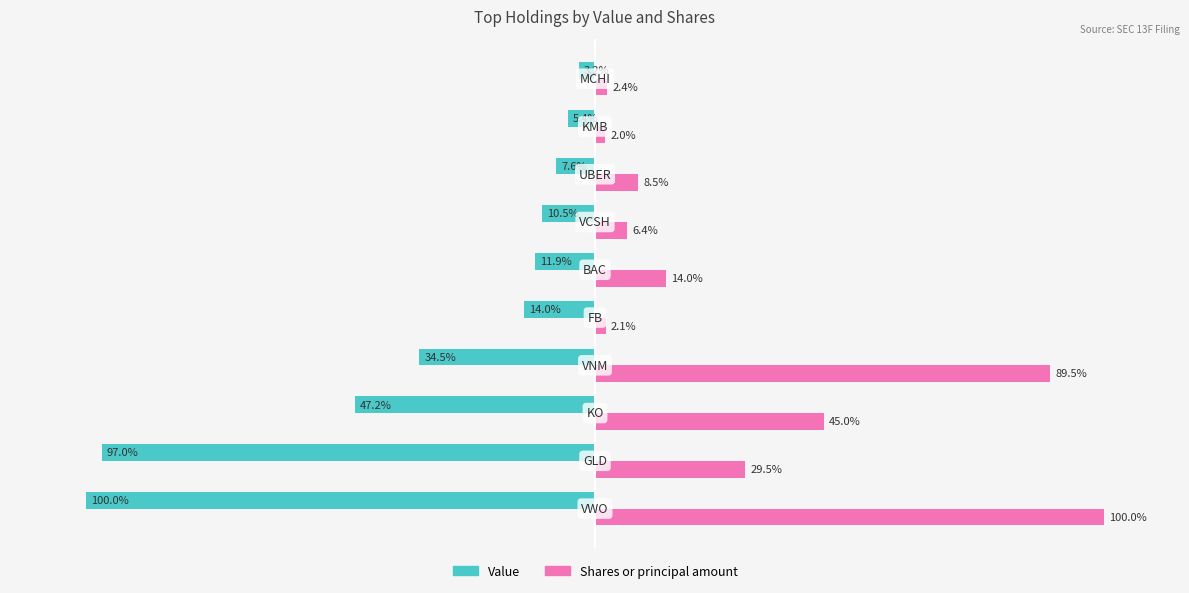

Rank the series by their maximum value, from lowest to highest.

Value, Shares or principal amount